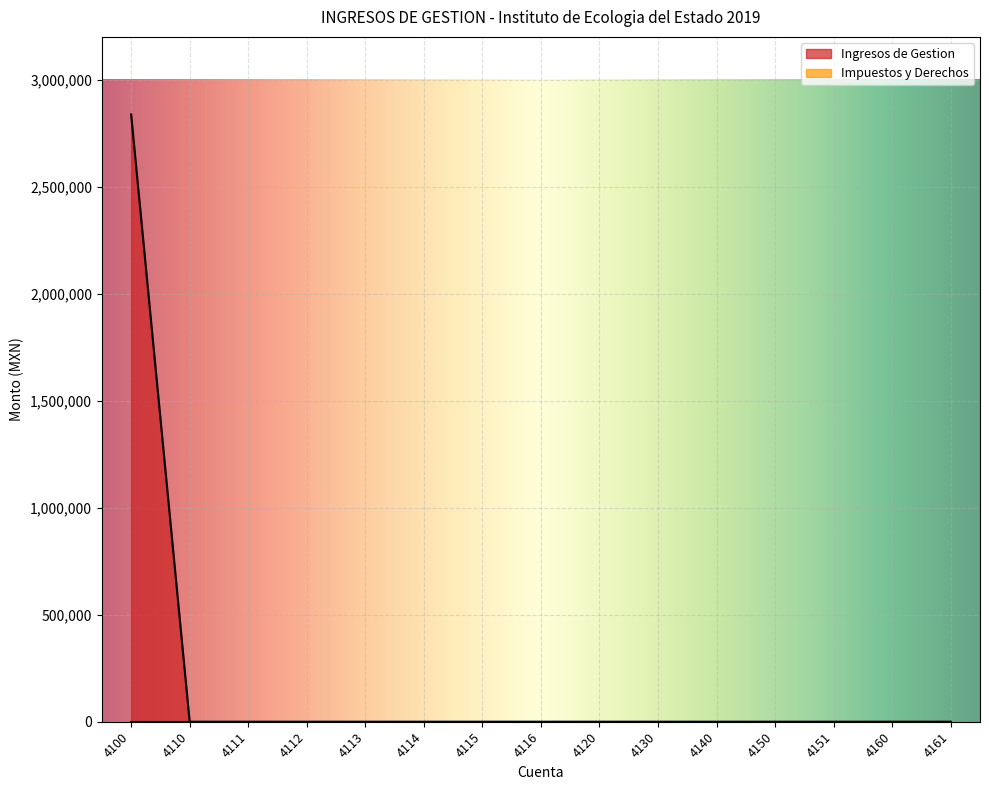

The chart shows a value of 0.0 at 4116. True or false?

True